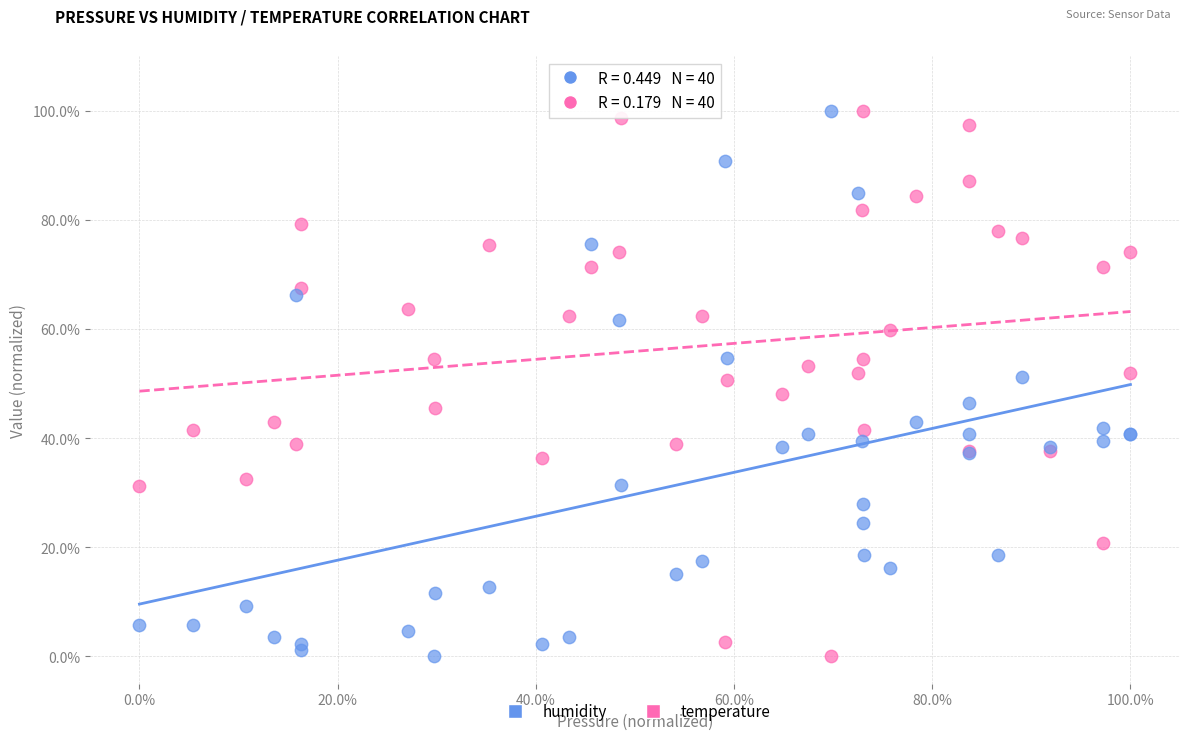

What are all the series names shown in the legend?

humidity, temperature